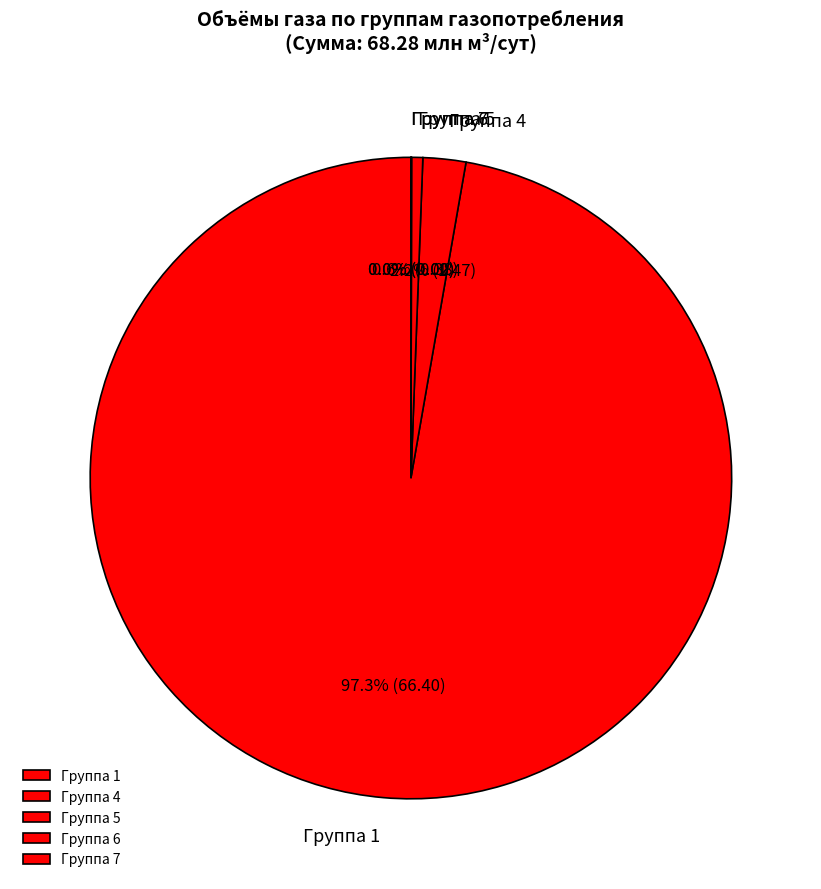

Is there a majority slice in this chart?

Yes